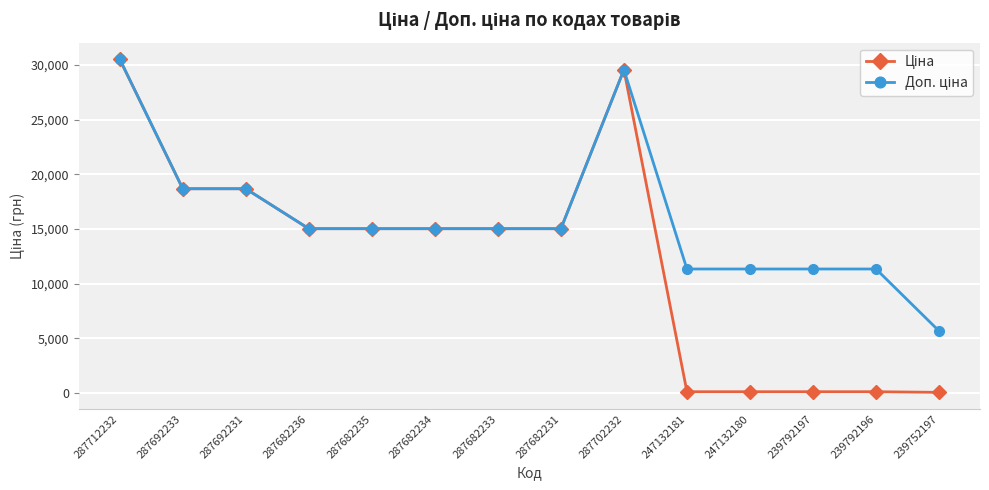

At how many categories does at least one series exceed 1248?

14